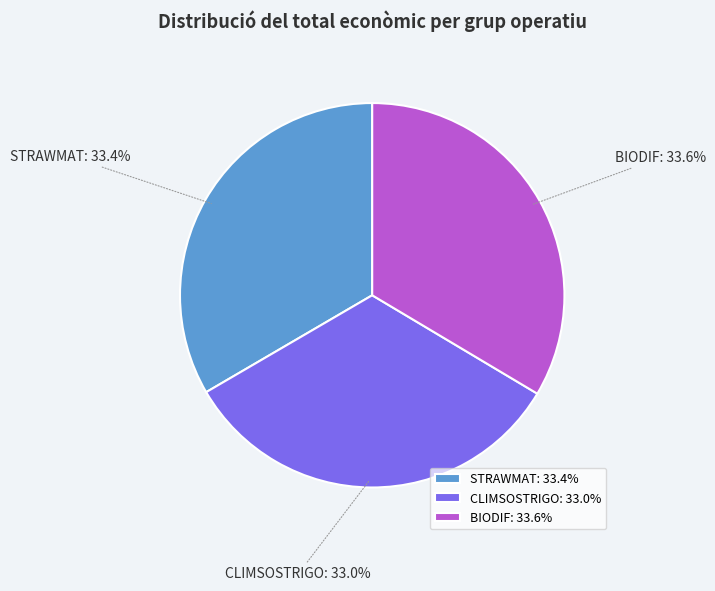

The BIODIF slice represents 34% of the pie. True or false?

True